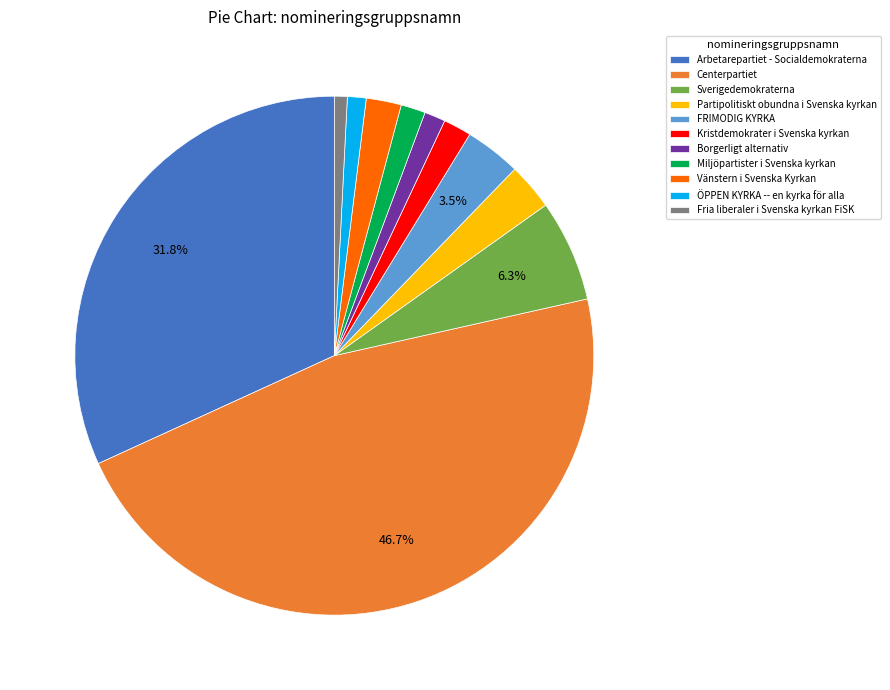

To the nearest percent, what is the difference between the Miljöpartister i Svenska kyrkan and Fria liberaler i Svenska kyrkan FiSK slice percentages?

1%